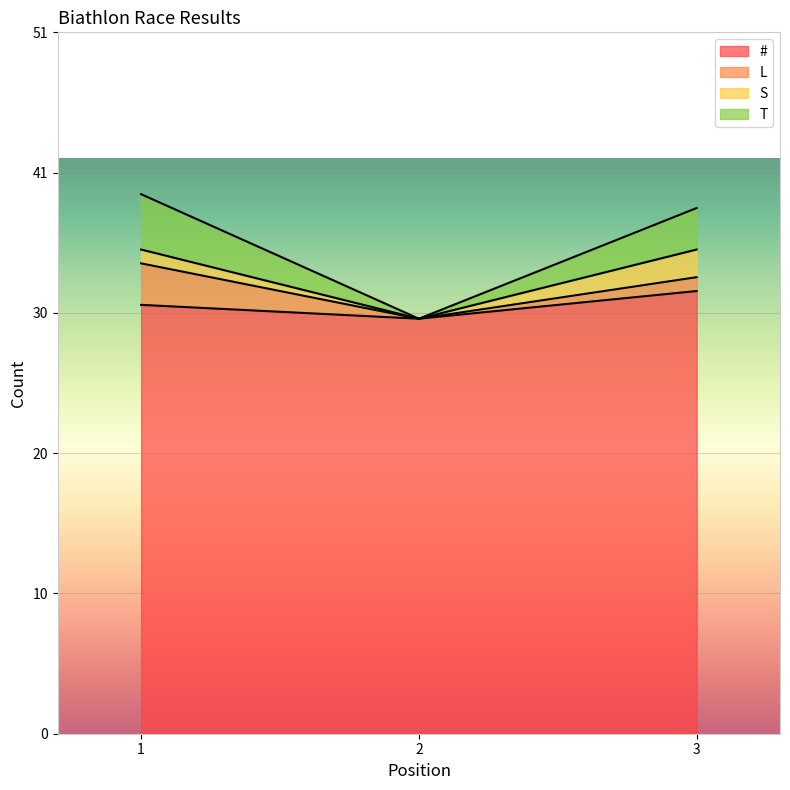

At which label does T reach its minimum?

2